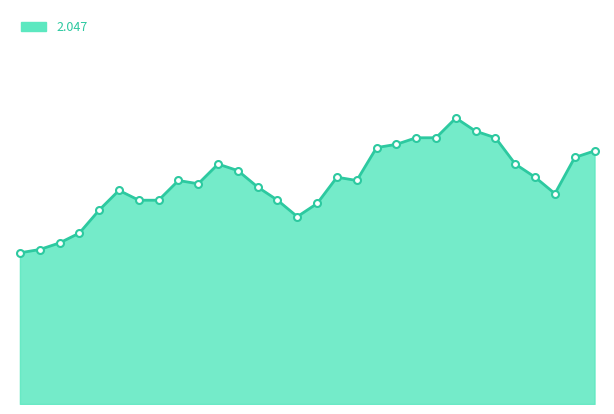

How many interior local peaks (higher than both neighbors) does the data have?

5